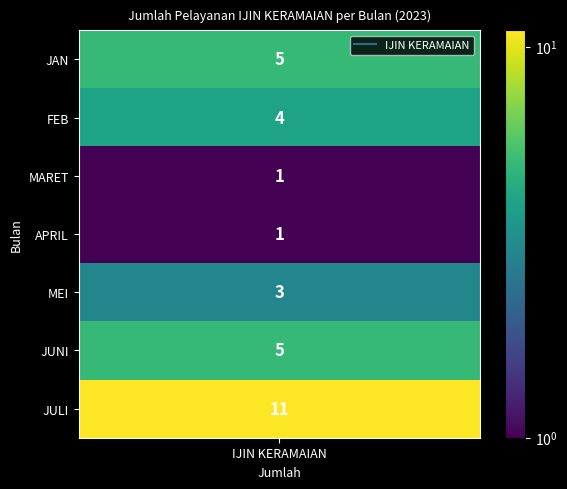

Count the number of values greater than 4.

3